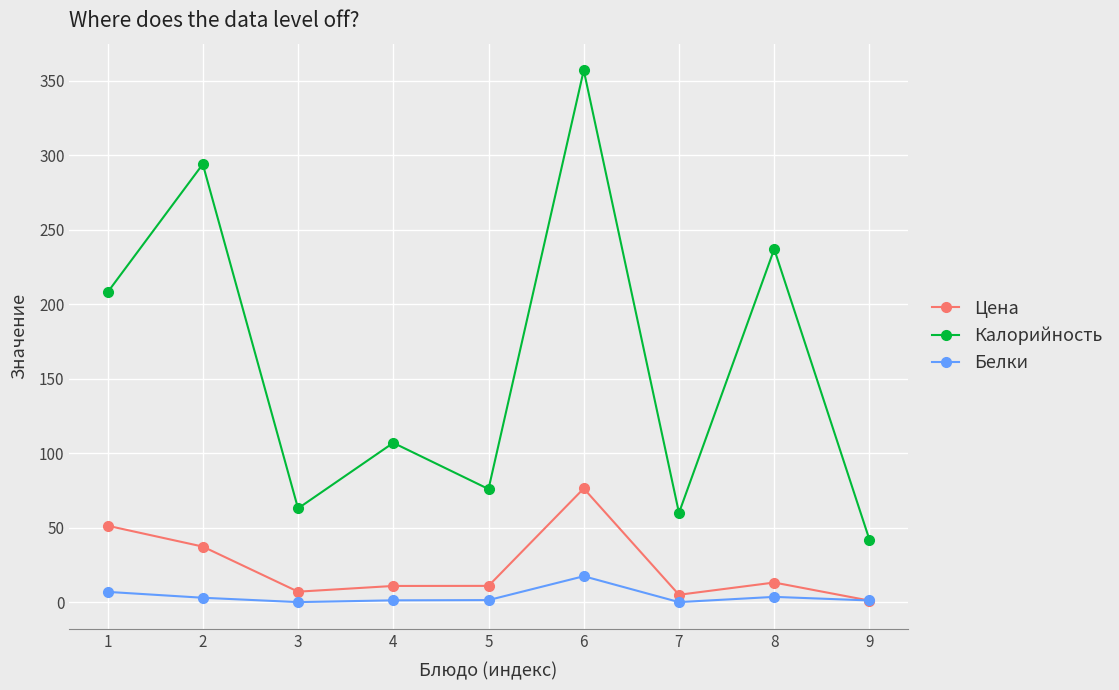

What is the maximum value for Калорийность?

357.0